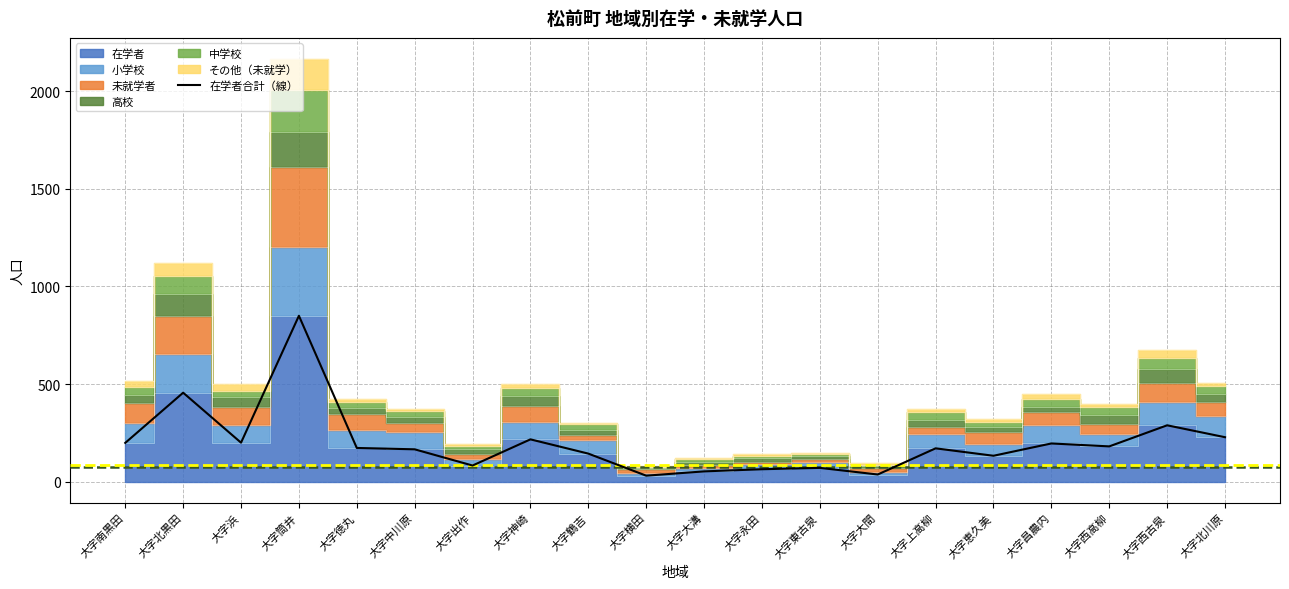

Reading left to right, transcribe all the data shown in this chart.

大字南黒田=199	大字北黒田=456	大字浜=200	大字筒井=850	大字徳丸=173	大字中川原=166	大字出作=83	大字神崎=217	大字鶴吉=144	大字横田=31	大字大溝=53	大字永田=64	大字東古泉=71	大字大間=37	大字上高柳=171	大字恵久美=133	大字昌農内=196	大字西高柳=181	大字西古泉=289	大字北川原=228